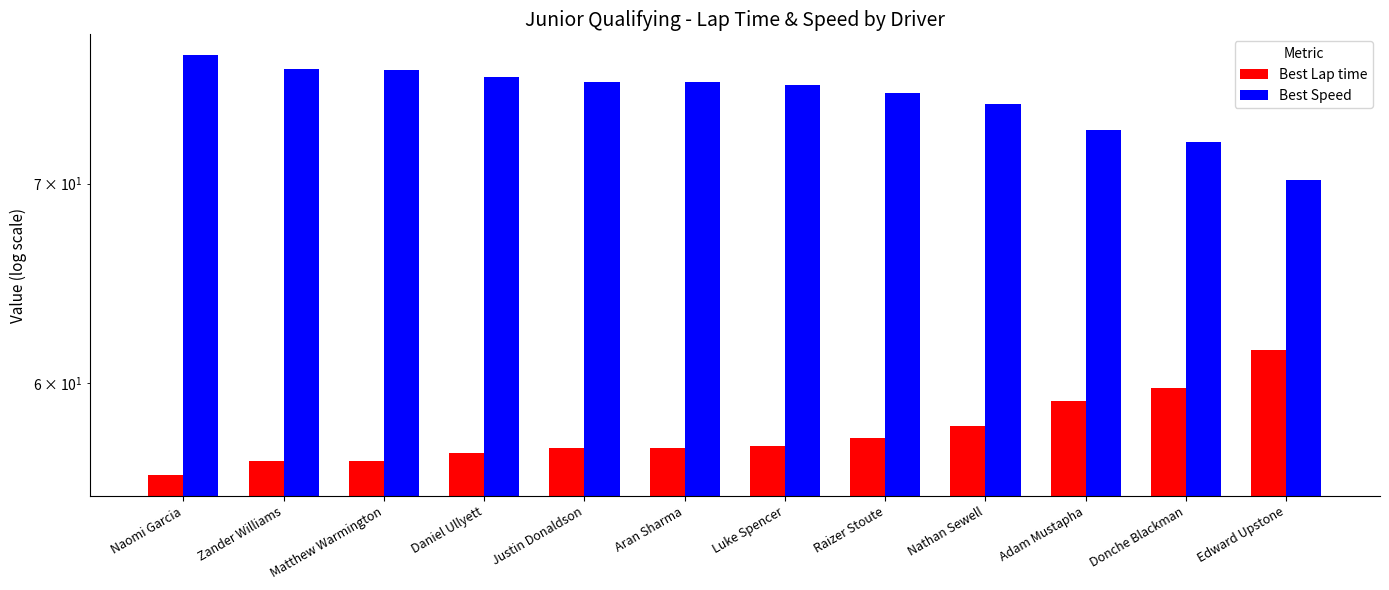

Is it true that Best Lap time equals 95.5 at Raizer Stoute?

False